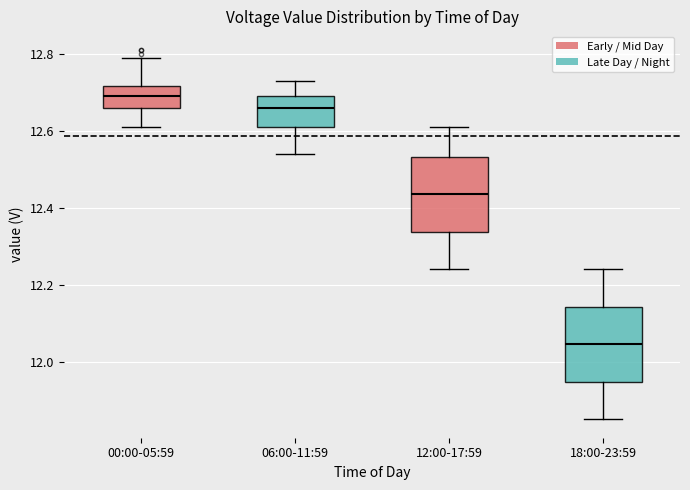

Reading left to right, read every box against the y-axis: the position of its median line, the range the box covers, and the ends of its whiskers. The values are not printed on the chart, so give them approximately, as read against the axis.

00:00-05:59: median 12.70, box 12.66 to 12.72, whiskers 12.62 to 12.80
06:00-11:59: median 12.66, box 12.62 to 12.70, whiskers 12.54 to 12.74
12:00-17:59: median 12.44, box 12.34 to 12.54, whiskers 12.24 to 12.62
18:00-23:59: median 12.04, box 11.94 to 12.14, whiskers 11.86 to 12.24